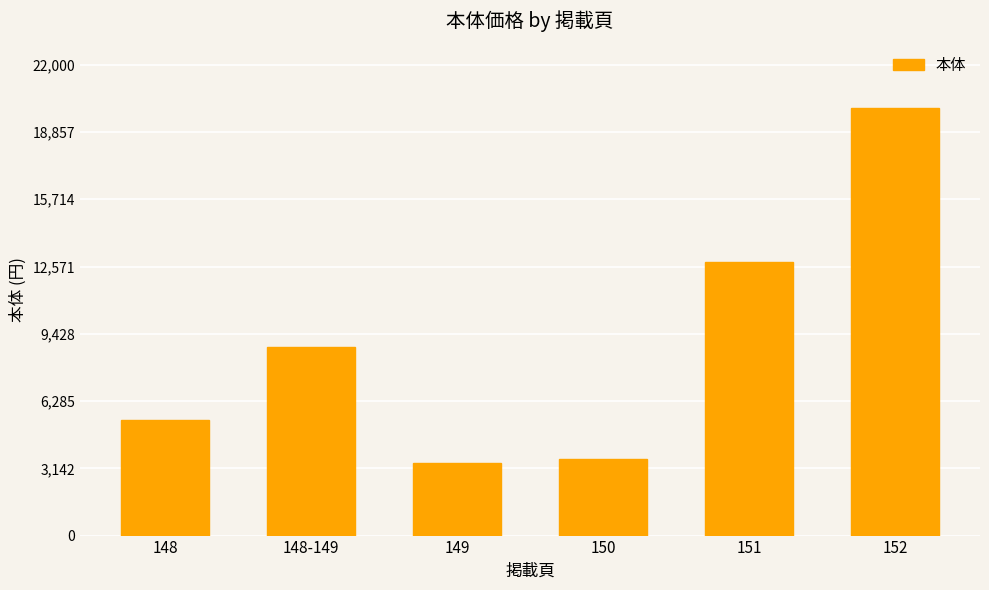

What position from the left is 149?

3